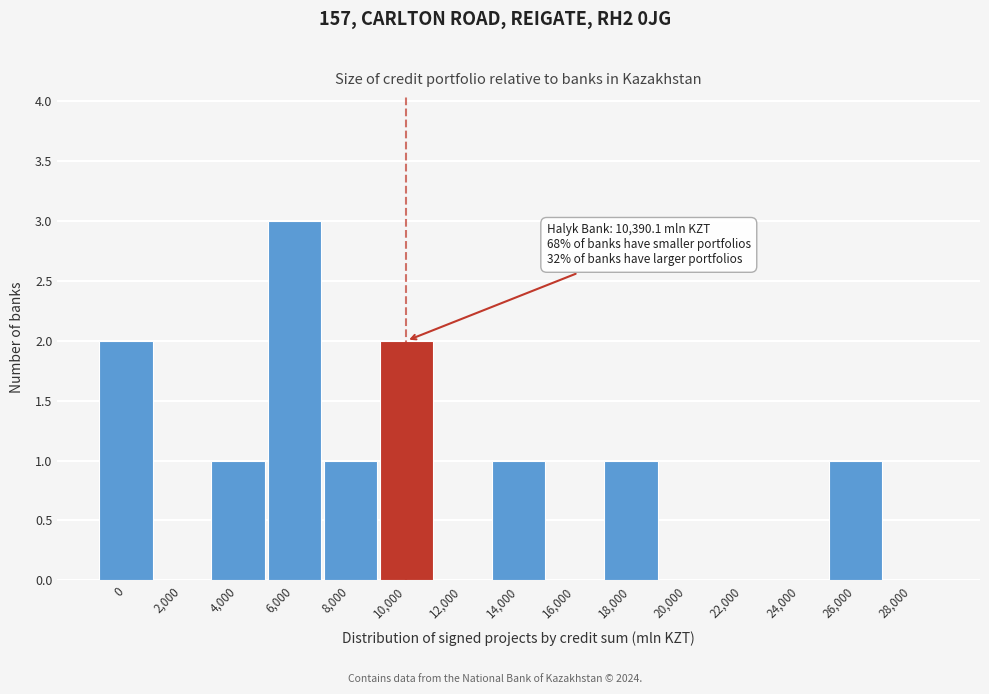

Reading left to right, list all the values displayed in this chart.

0=2	2,000=0	4,000=1	6,000=3	8,000=1	10,000=2	12,000=0	14,000=1	16,000=0	18,000=1	20,000=0	22,000=0	24,000=0	26,000=1	28,000=0